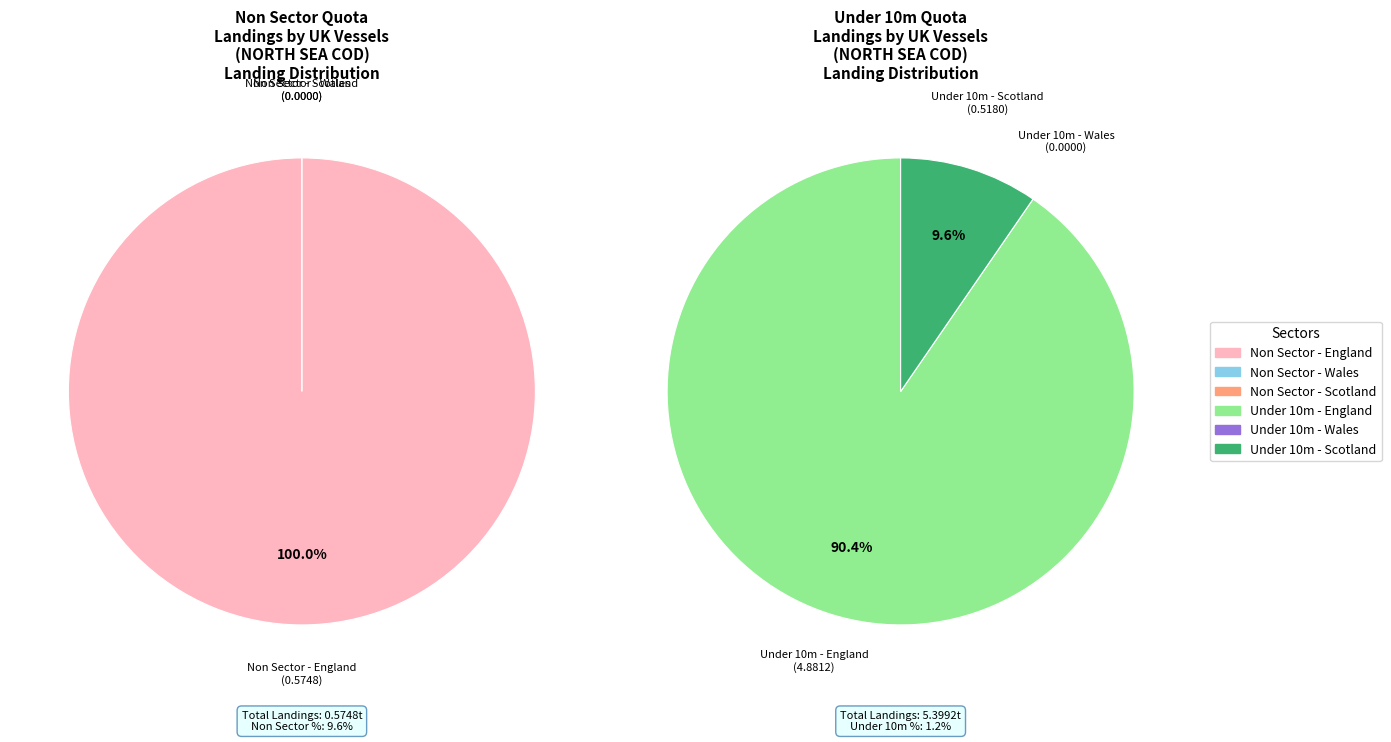

Does any single category account for the majority?

Yes